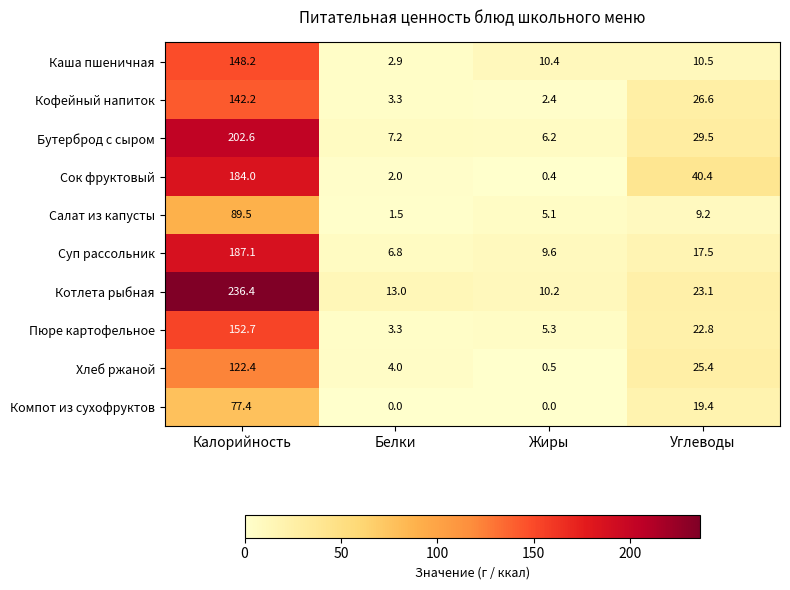

What is the sum of all Бутерброд с сыром values?

245.5